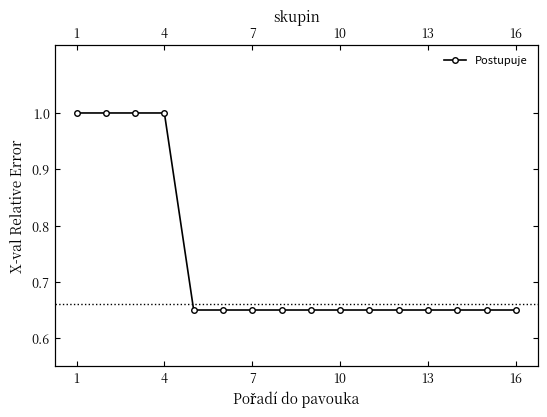

Reading right to left, what are all the values shown in this chart?

0.7	0.7	0.7	0.7	0.7	0.7	0.7	0.7	0.7	0.7	0.7	0.7	1.0	1.0	1.0	1.0